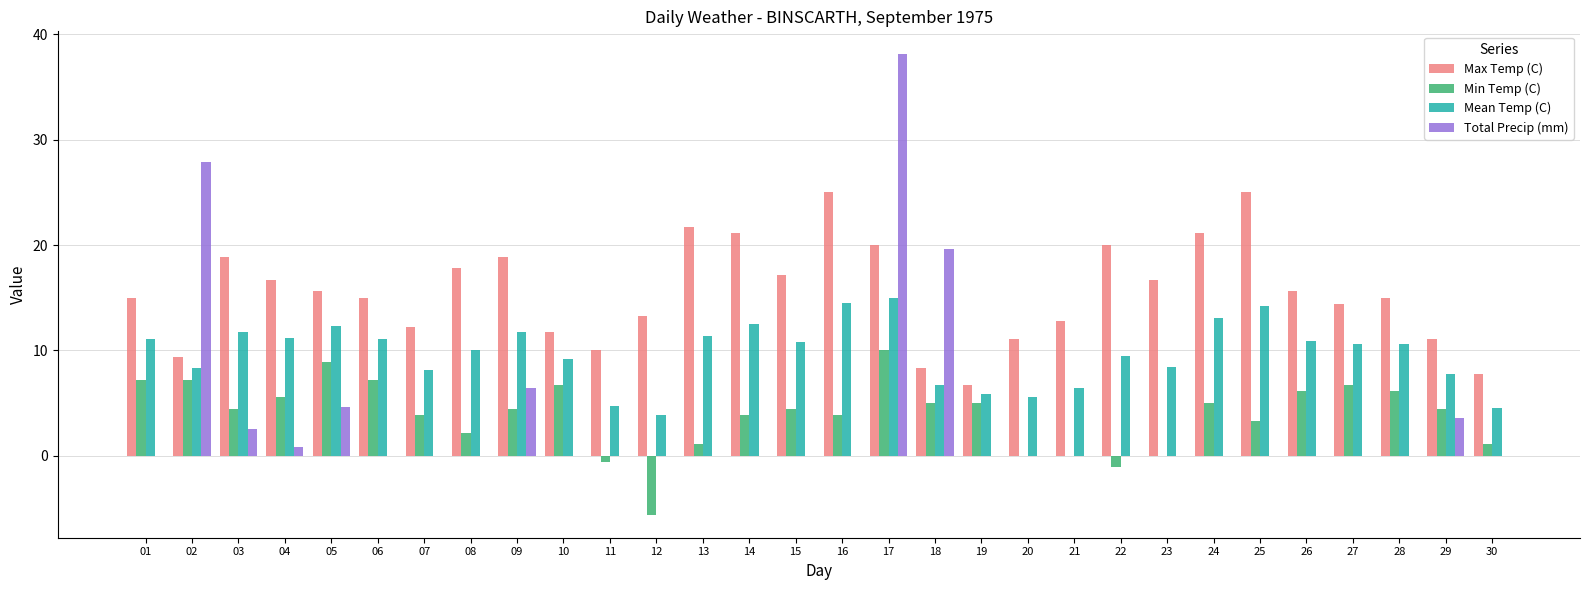

Count the number of categories in the chart.

30